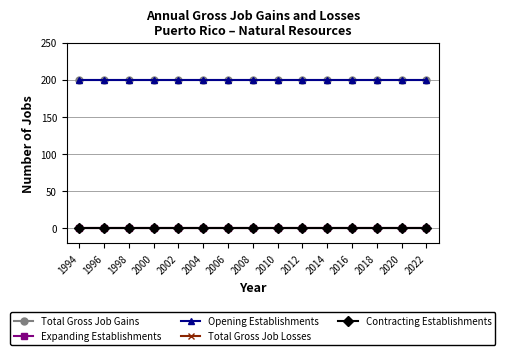

What is the greatest value displayed?

200